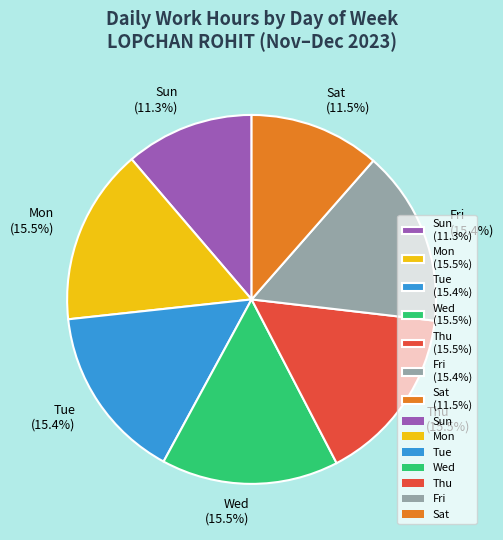

What percentage do Wed (15.5%) and Sun (11.3%) together represent?

26.8%